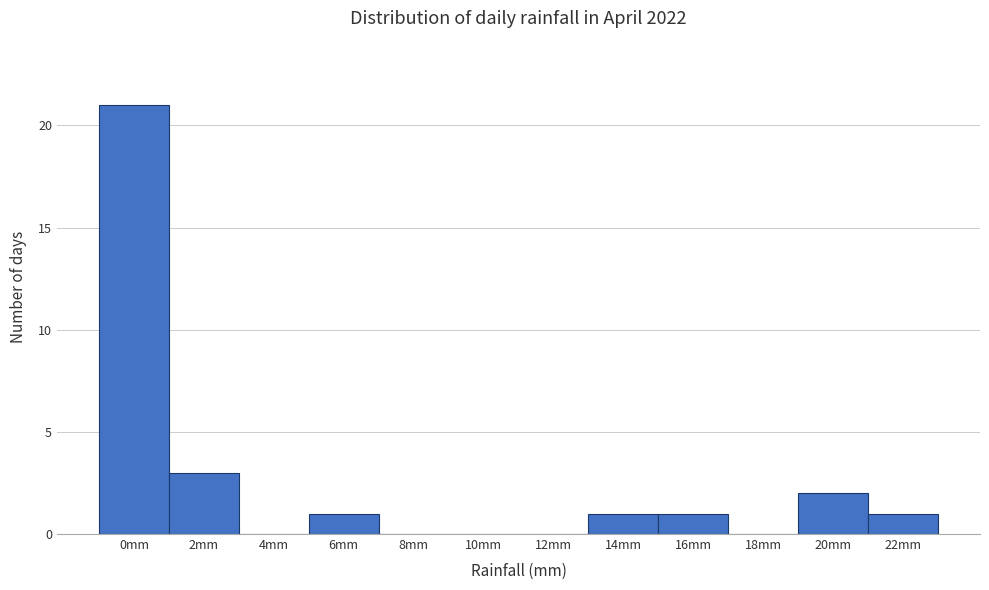

Reading right to left, what are all the values shown in this chart?

22mm=1	20mm=2	18mm=0	16mm=1	14mm=1	12mm=0	10mm=0	8mm=0	6mm=1	4mm=0	2mm=3	0mm=21